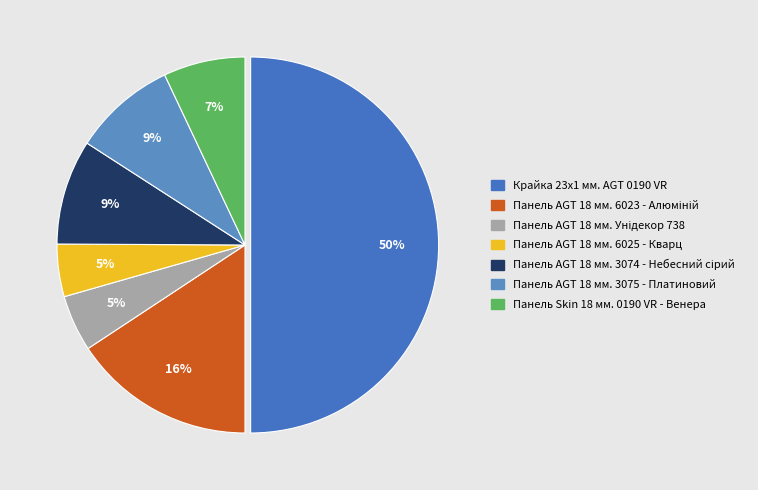

How many segments does this pie chart have?

7